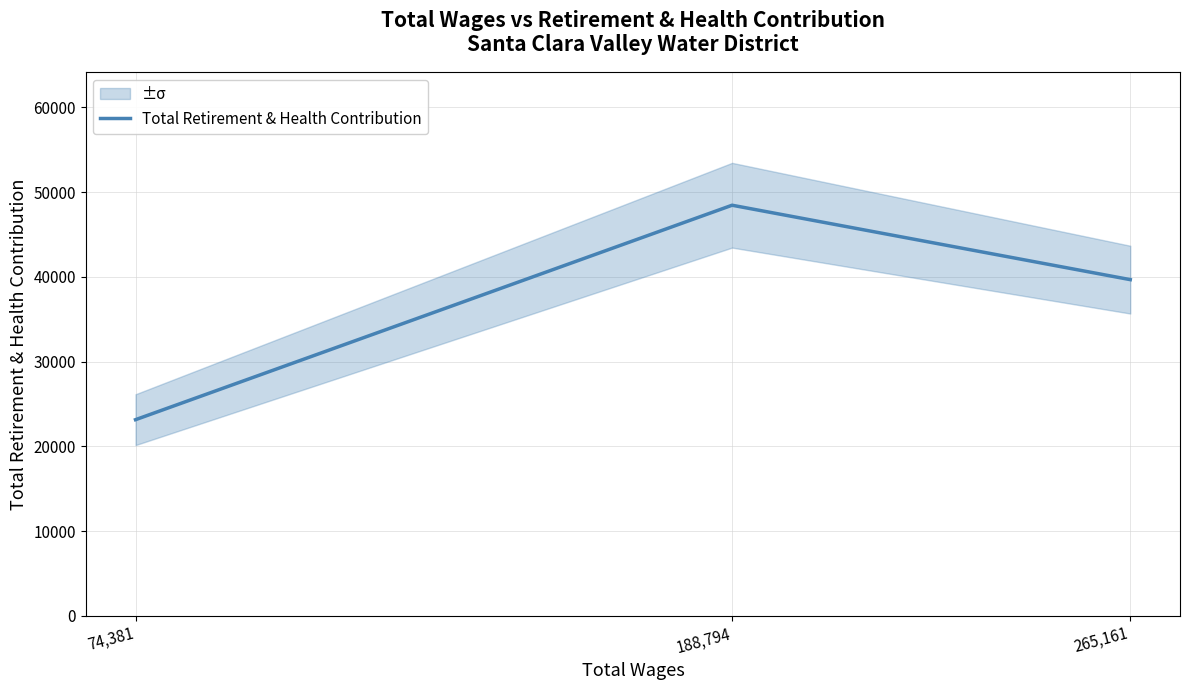

What value does the data have at 74,381?

23156